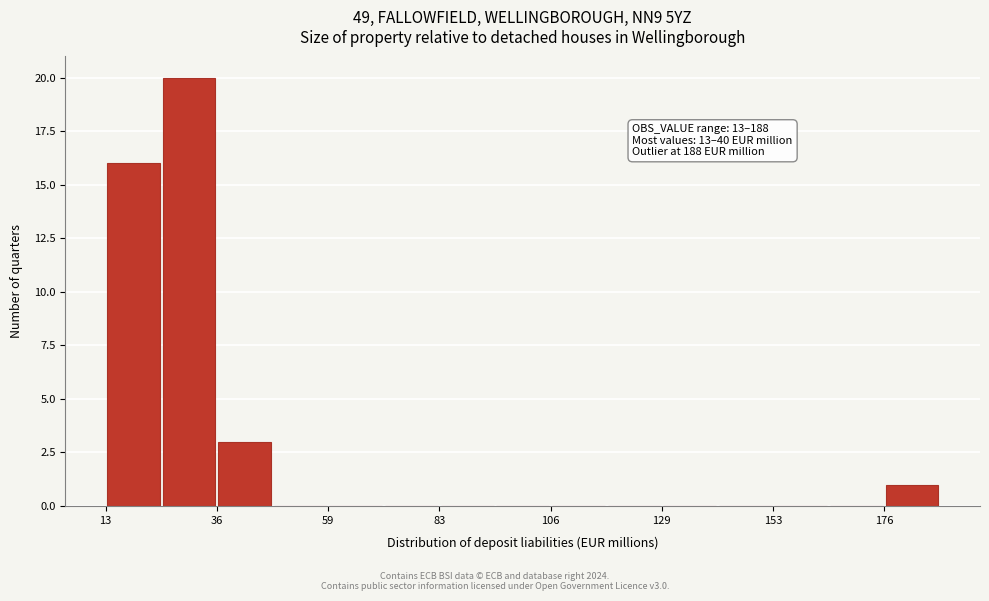

Read against the x-axis, roughly where is the centre of the tallest bar?

30